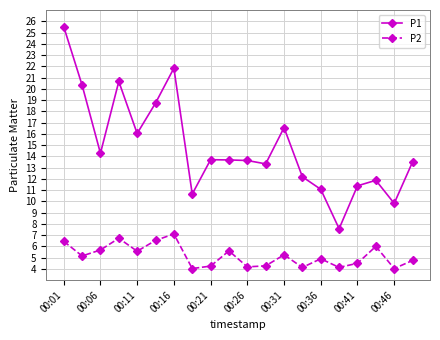

Which series has the largest total across all categories?

P1